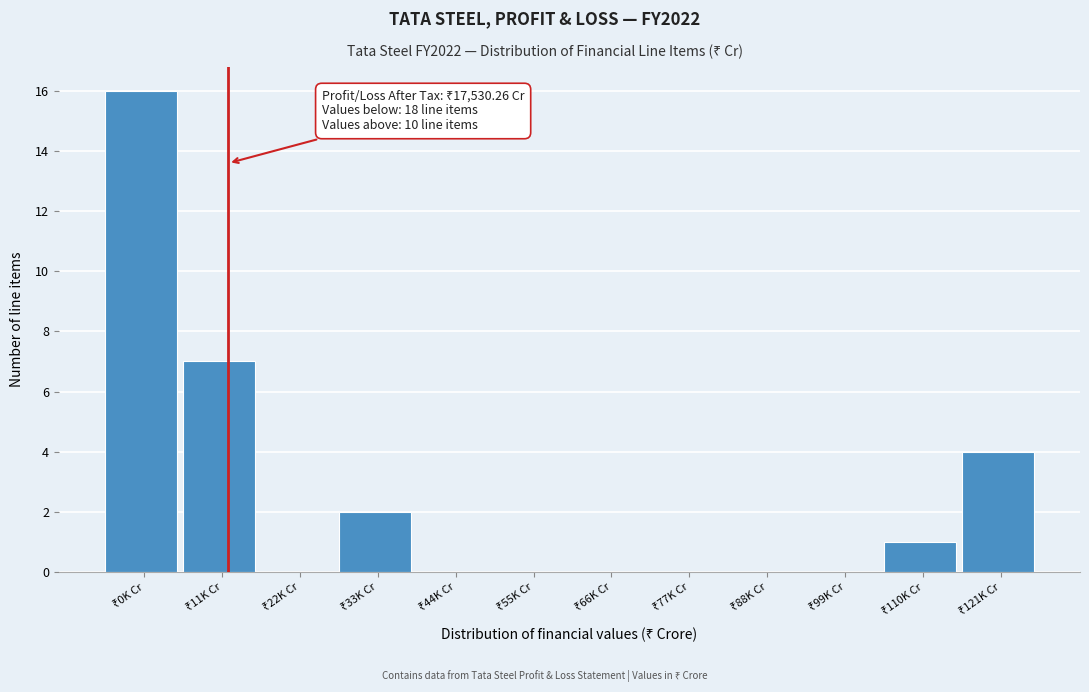

What is the maximum value shown in the chart?

16